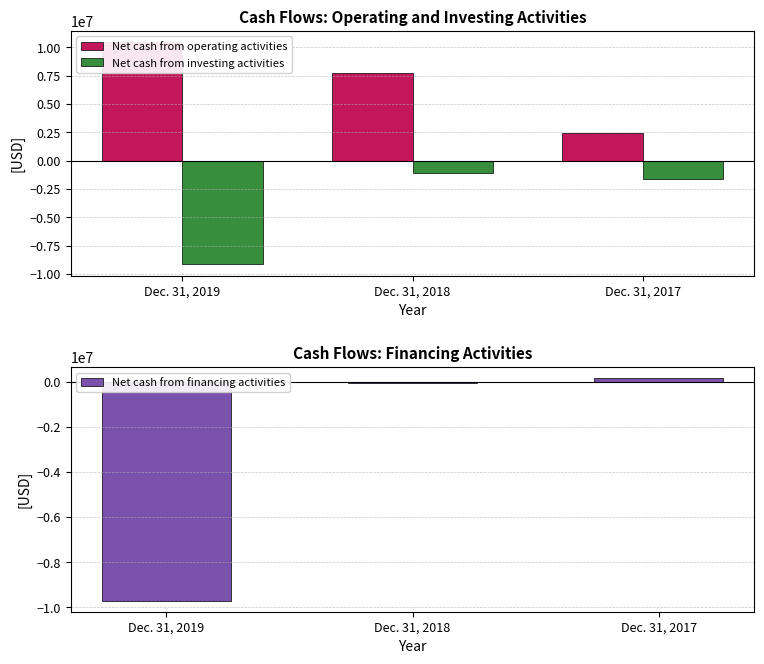

Is the value of Net cash from investing activities at Dec. 31, 2019 greater than the value of Net cash from financing activities at Dec. 31, 2017?

No